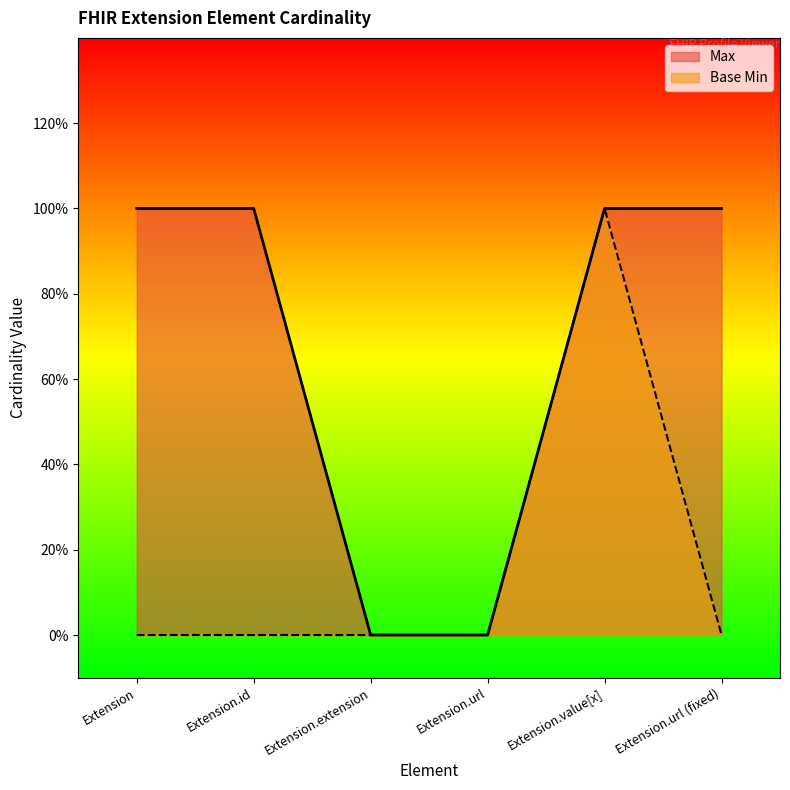

Which label corresponds to the smallest value in the chart?

Extension.extension